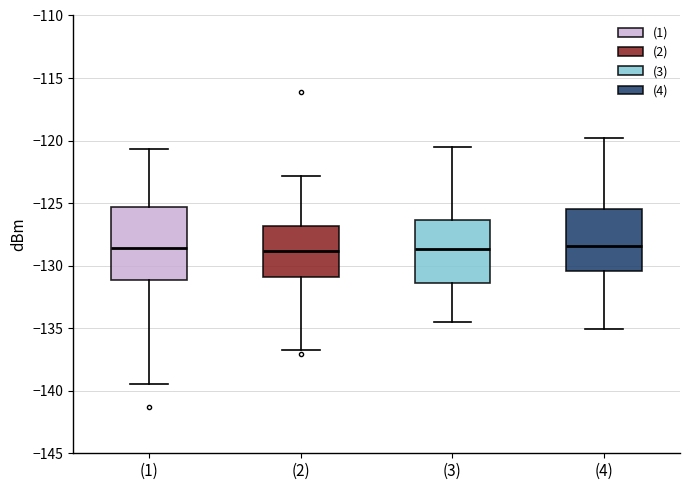

Comparing the boxes themselves (not the whiskers), which one is the tallest?

(1)